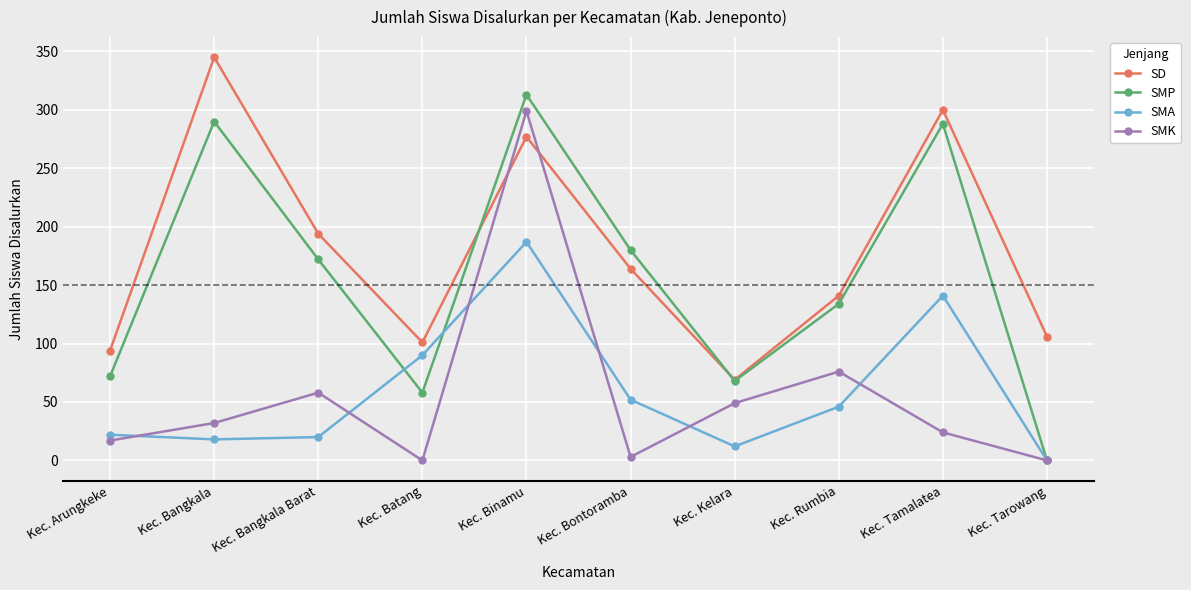

Count the number of categories in the chart.

10